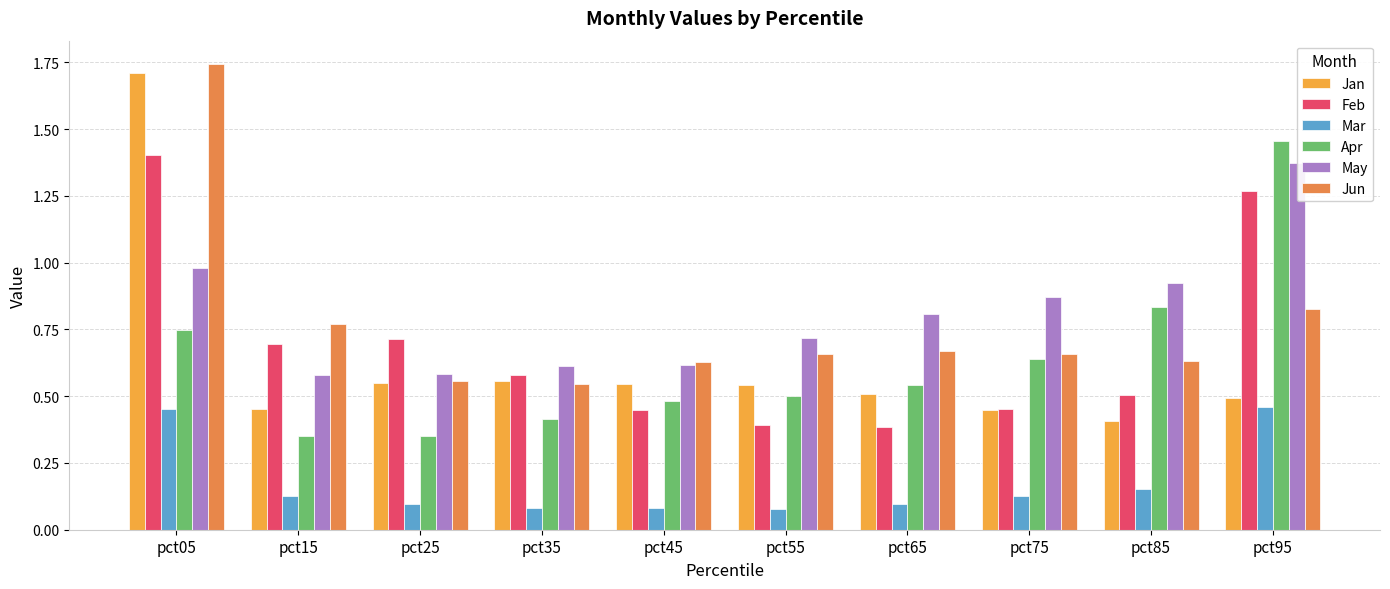

What are all the series names shown in the legend?

Jan, Feb, Mar, Apr, May, Jun